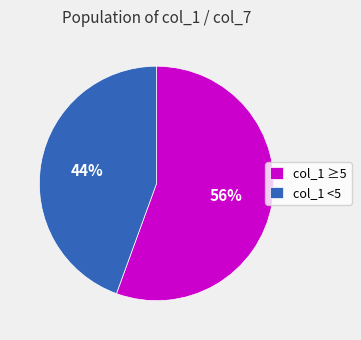

Which has a higher value, col_1 ≥5 or col_1 <5?

col_1 ≥5